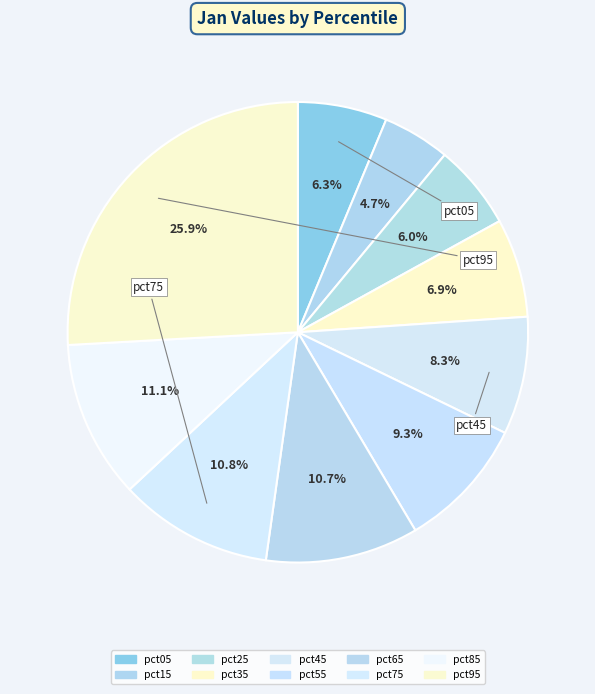

How many slices are in this pie chart?

10